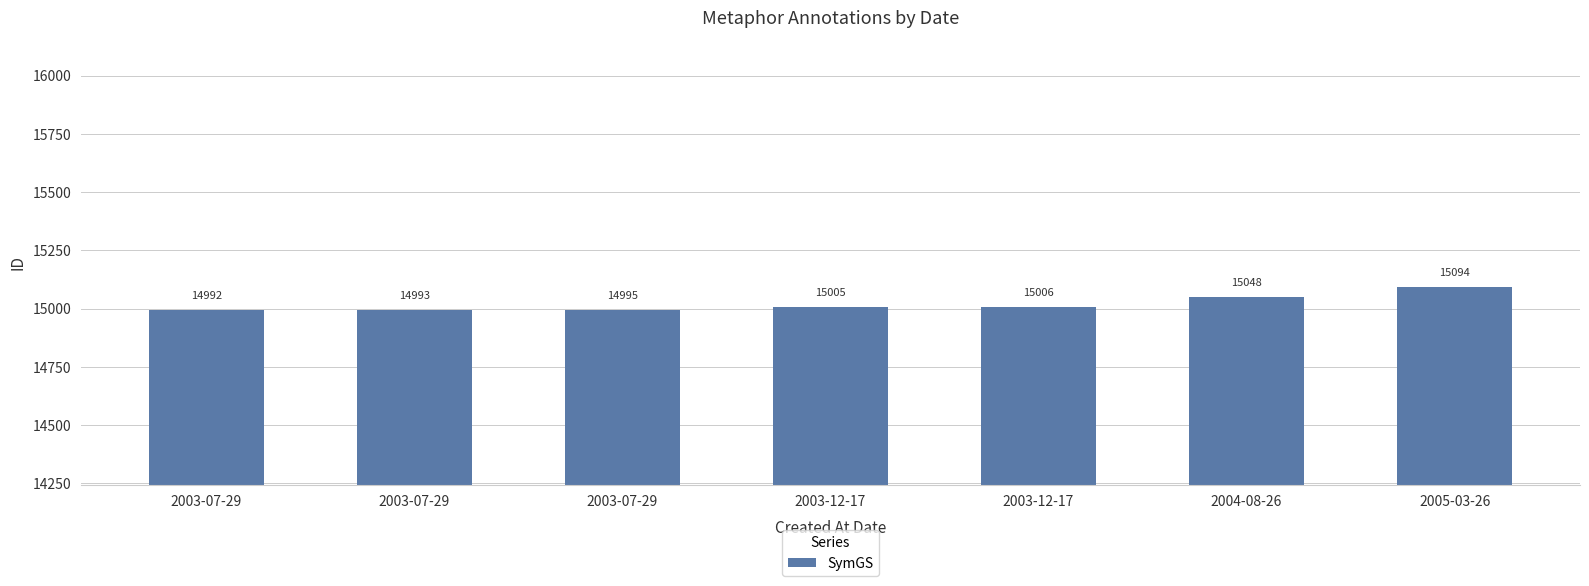

What is the label of the 4th bar from the right?

2003-12-17